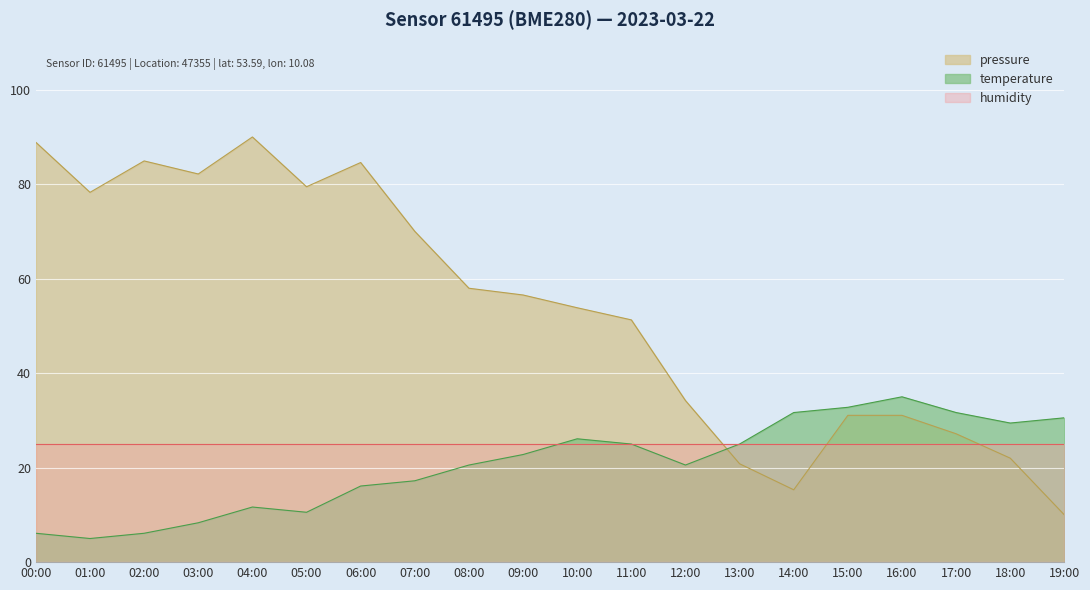

Between which two adjacent categories do pressure and temperature first intersect?

12:00 and 13:00